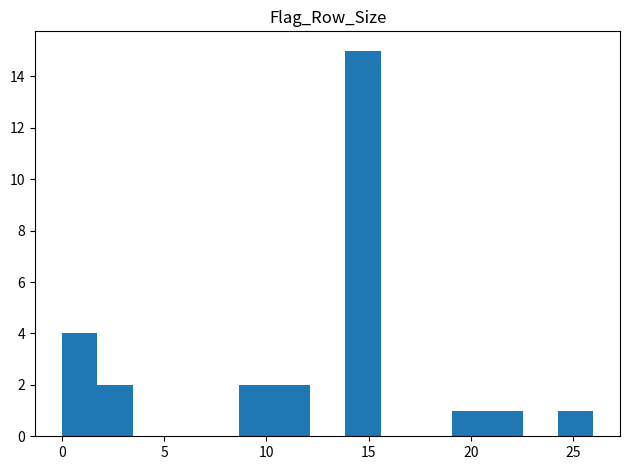

Around what value on the x-axis is the tallest bar? Give the approximate position of its centre, as read against the axis.

14.5